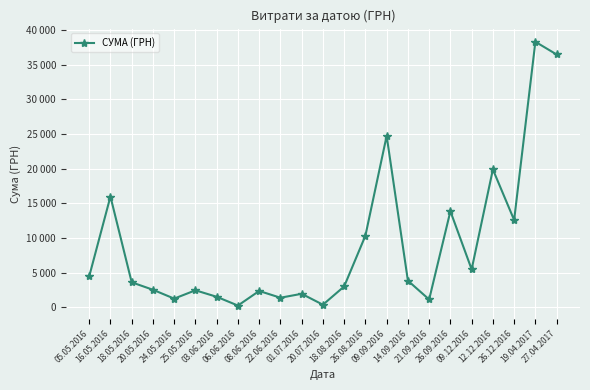

What is the value of the 6th point from the left?

2443.3